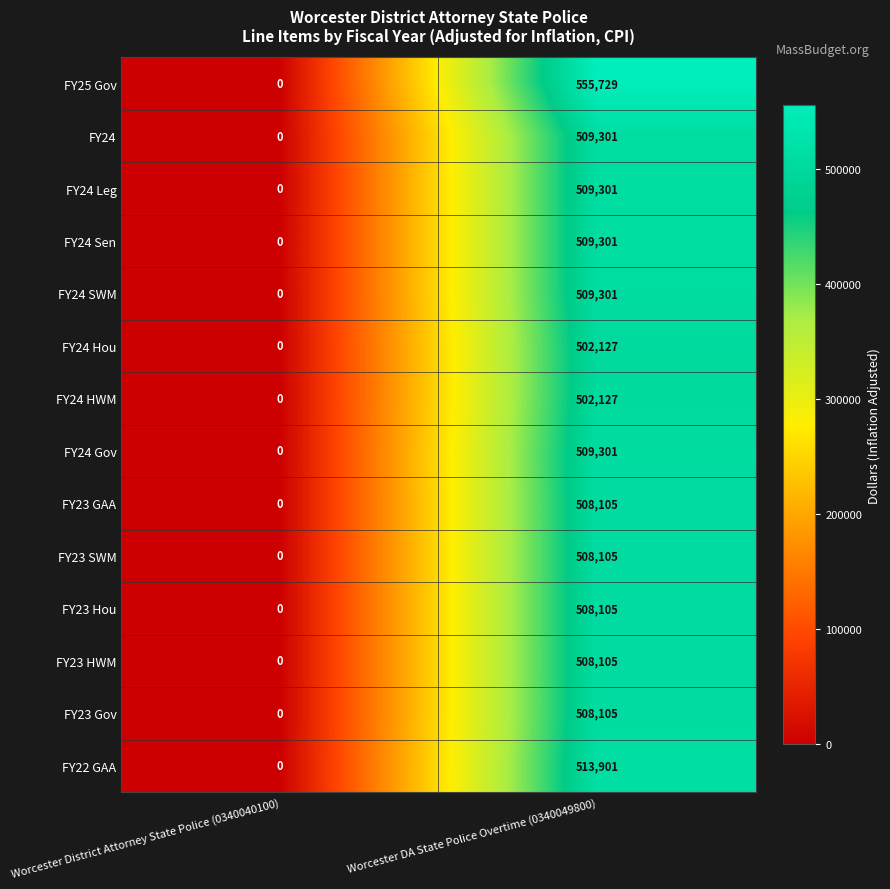

Reading right to left, what are all the values shown in this chart?

FY25 Gov: 555729	0
FY24: 509301	0
FY24 Leg: 509301	0
FY24 Sen: 509301	0
FY24 SWM: 509301	0
FY24 Hou: 502127	0
FY24 HWM: 502127	0
FY24 Gov: 509301	0
FY23 GAA: 508105	0
FY23 SWM: 508105	0
FY23 Hou: 508105	0
FY23 HWM: 508105	0
FY23 Gov: 508105	0
FY22 GAA: 513901	0